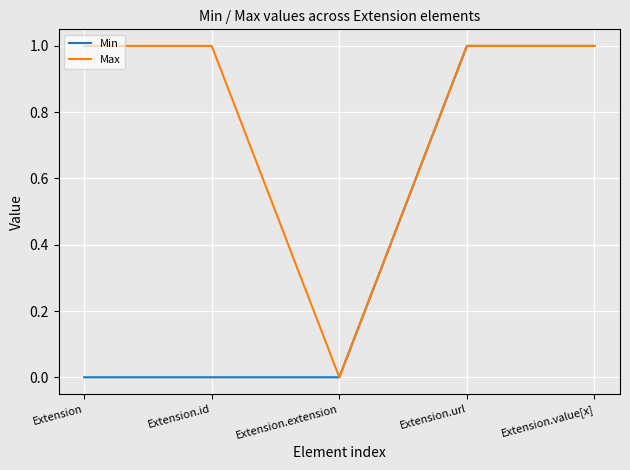

Which series has the largest total across all categories?

Max